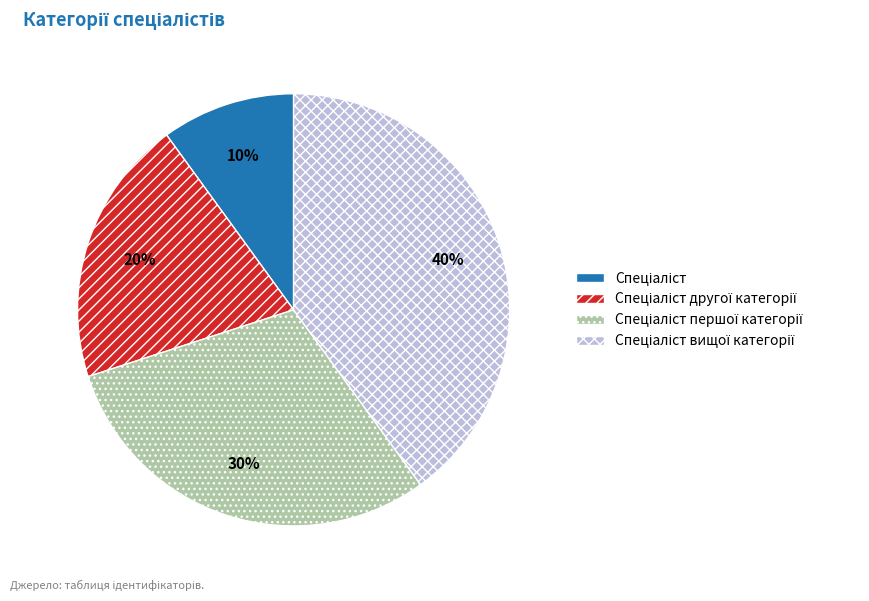

Is there a majority slice in this chart?

No